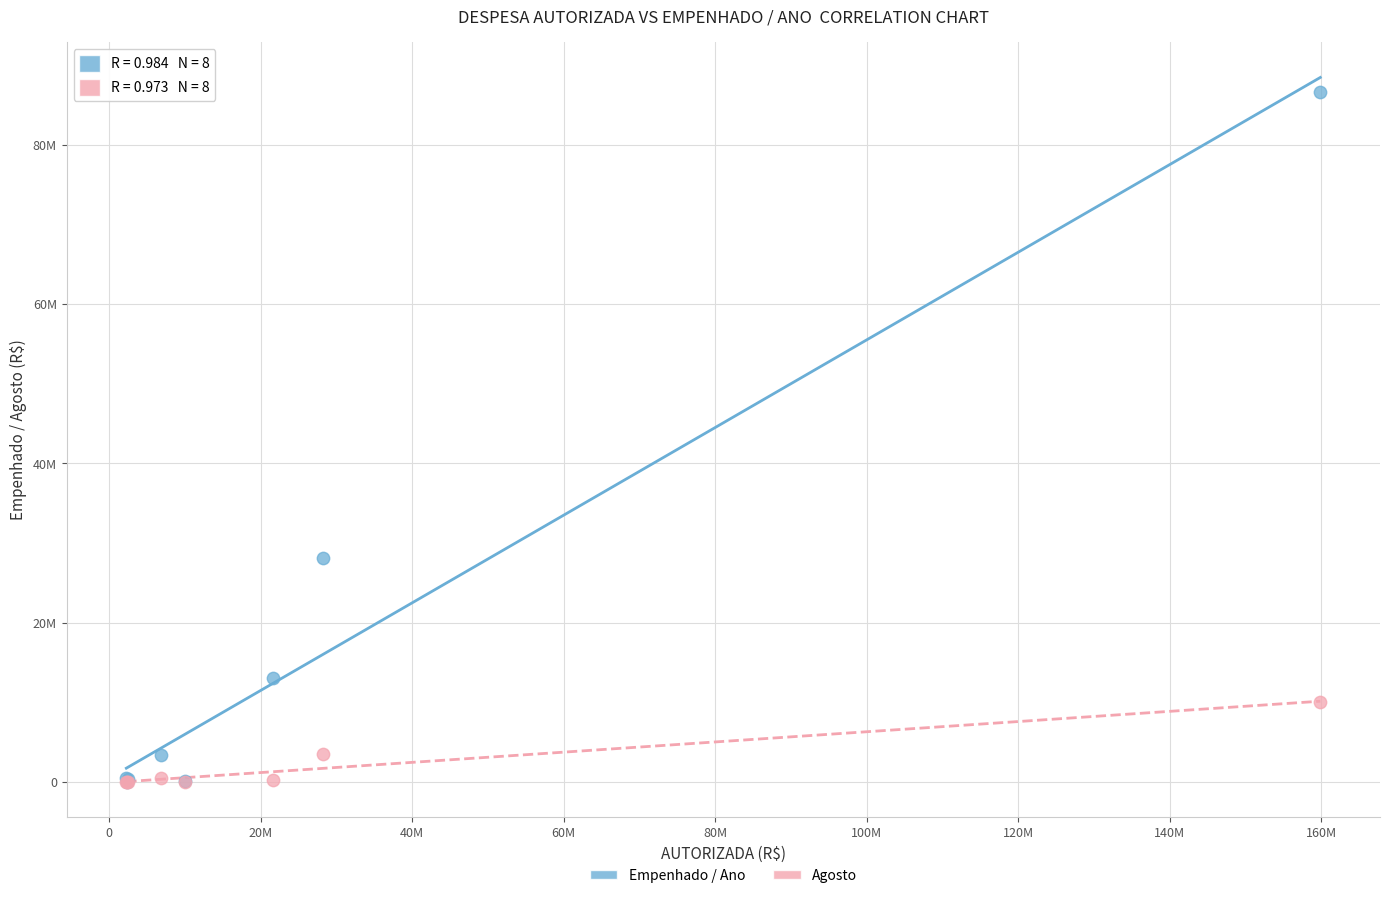

Which series reaches the maximum Y coordinate?

Empenhado / Ano